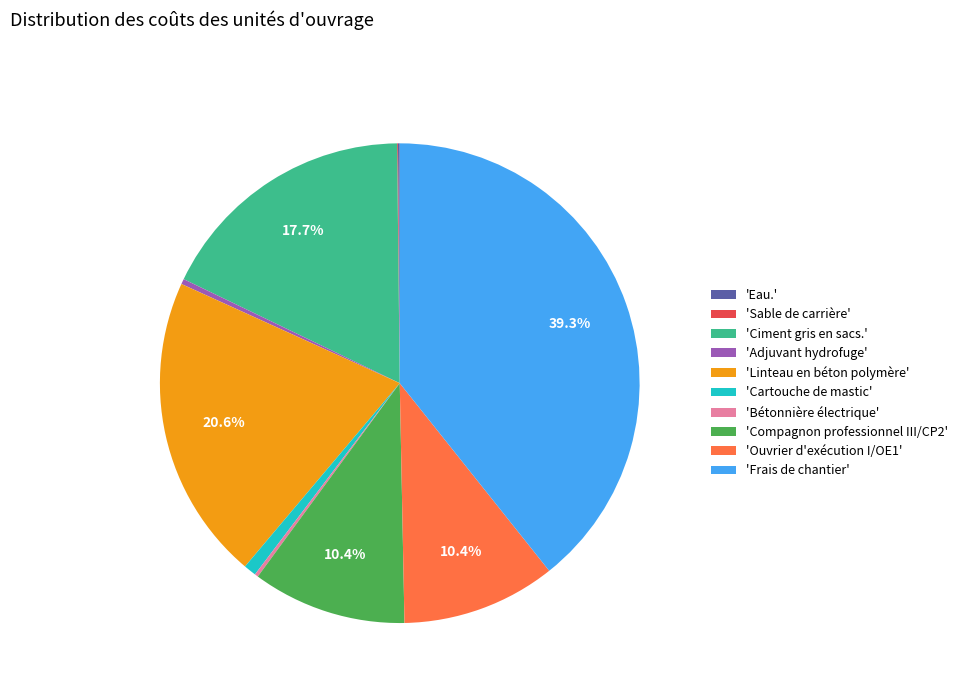

Which slice is the largest?

'Frais de chantier'